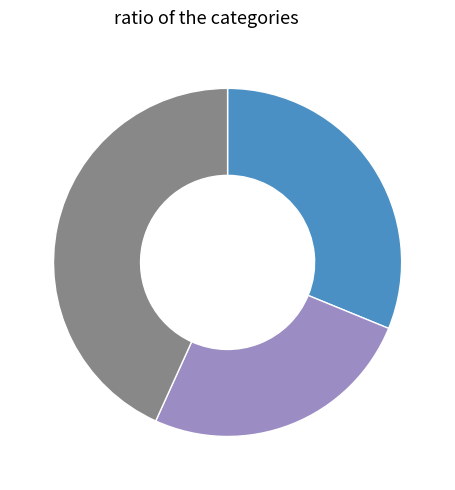

Does any single category account for the majority?

No